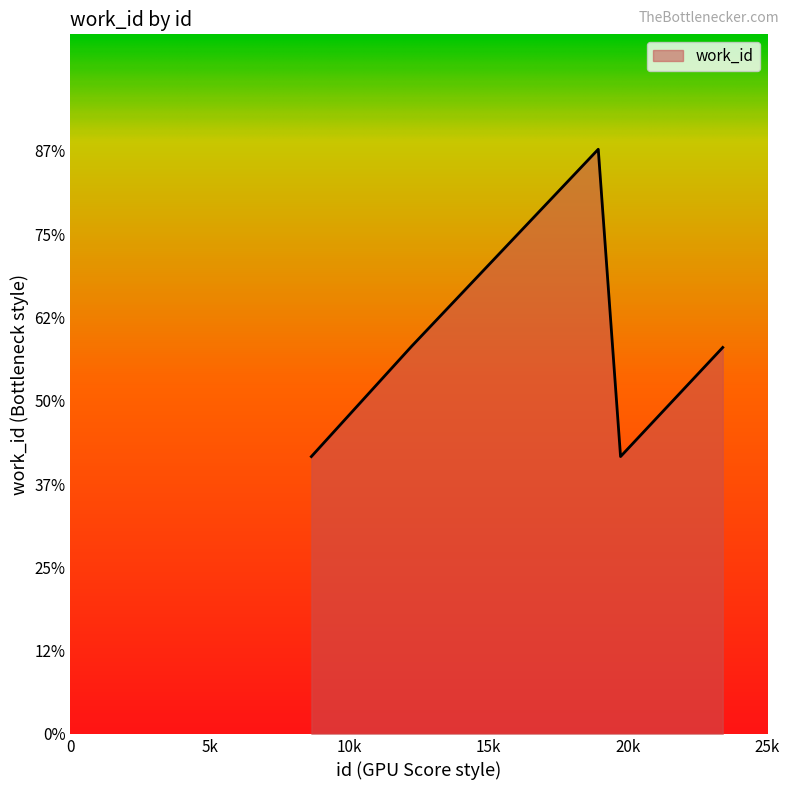

Reading left to right, extract all data points from this chart.

8644=3330	12234=4652	18934=7020	19734=3330	23399=4640